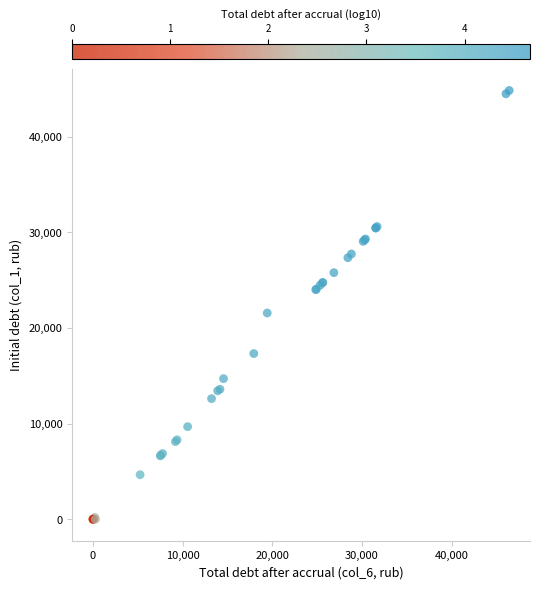

What Y value in the scatter plot is closest to 22419?

21566.6